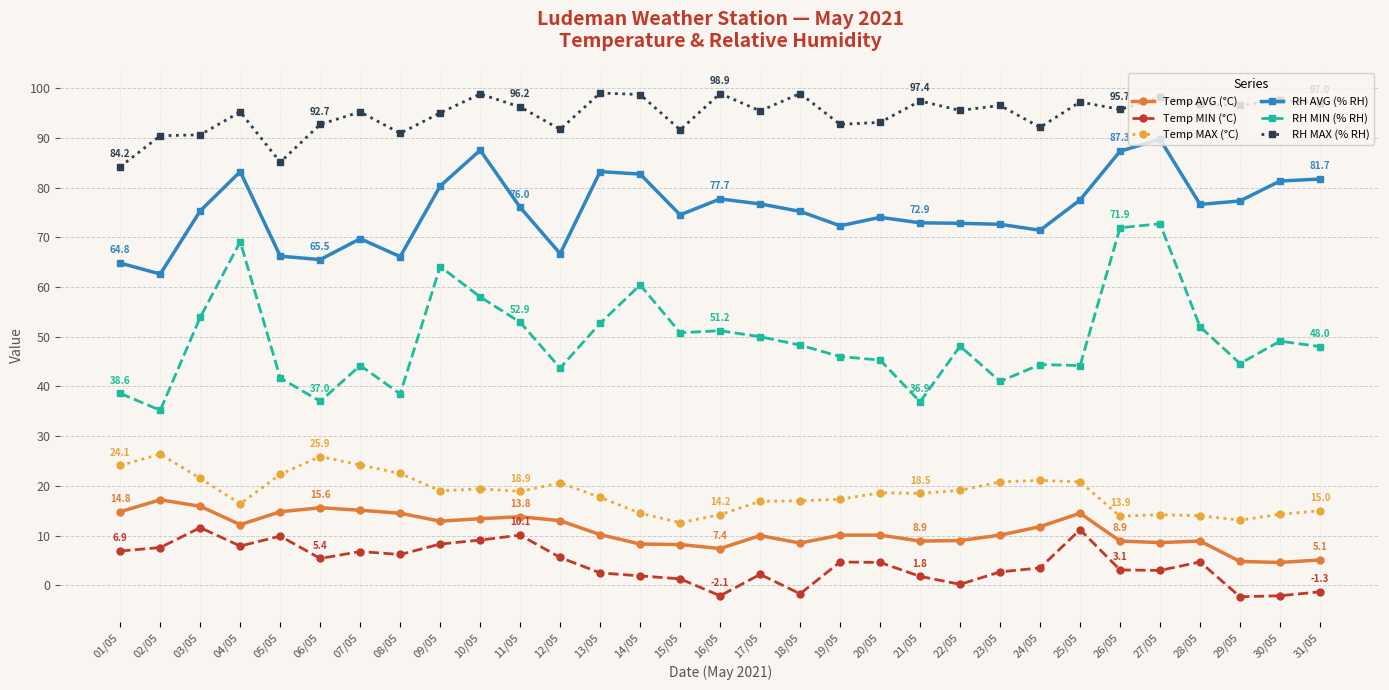

What are all the series names shown in the legend?

Temp AVG (°C), Temp MIN (°C), Temp MAX (°C), RH AVG (% RH), RH MIN (% RH), RH MAX (% RH)